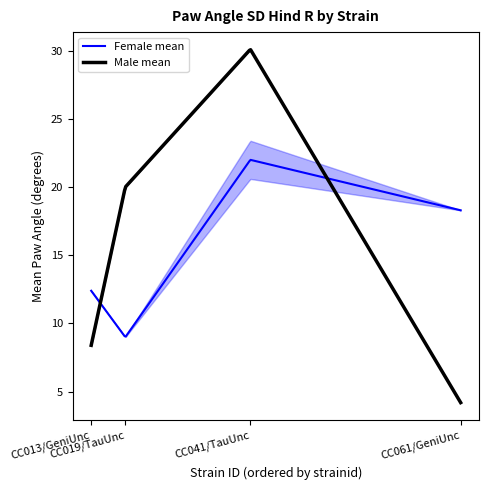

What is the approximate value of Female mean at CC019/TauUnc?

9.0